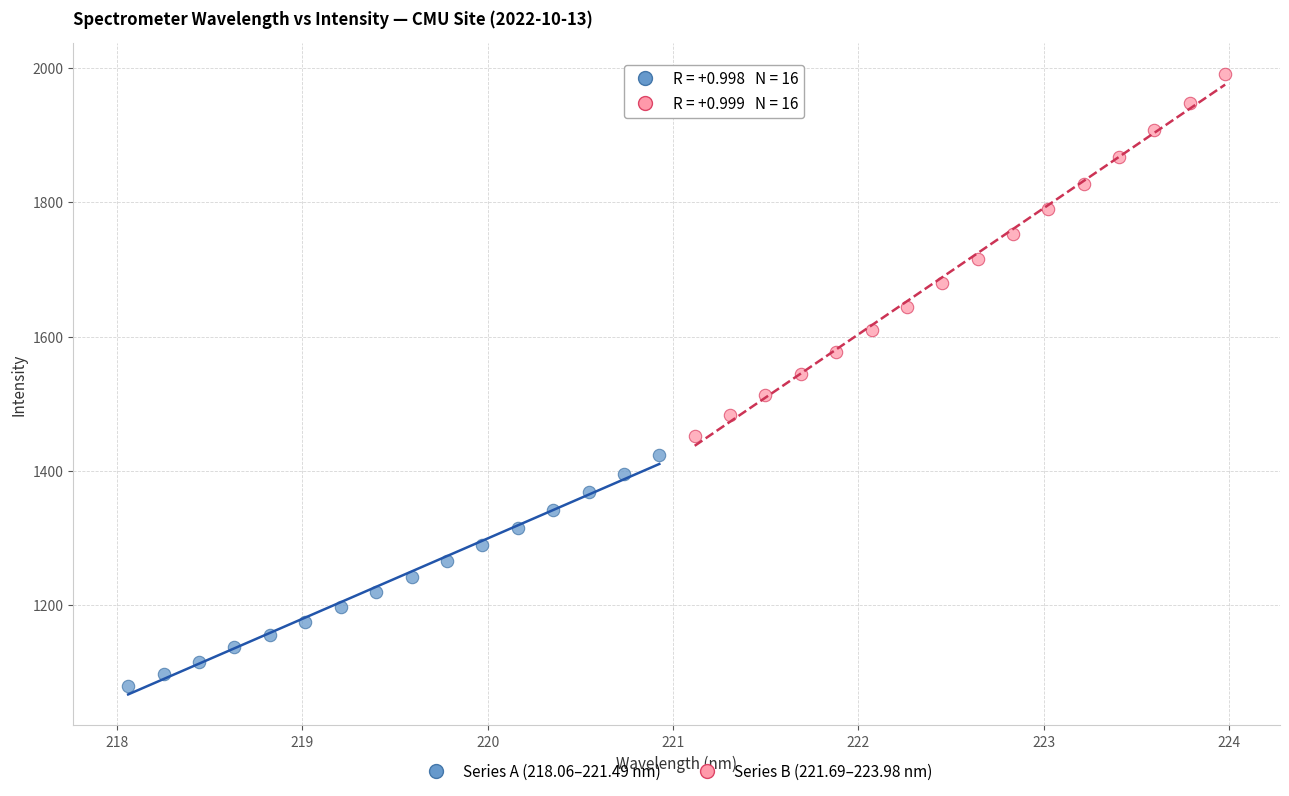

Which series has the widest spread of Y values?

Series B (221.69–223.98 nm)